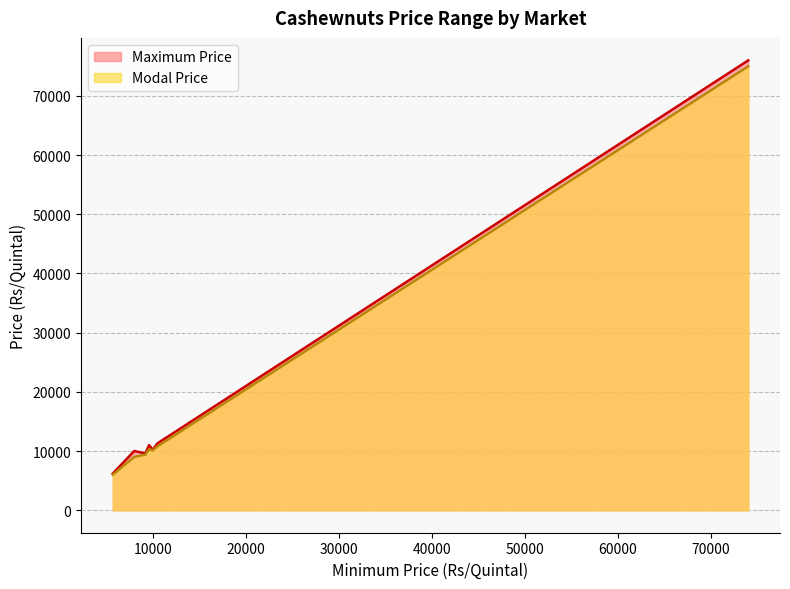

How many categories are shown in the chart?

8